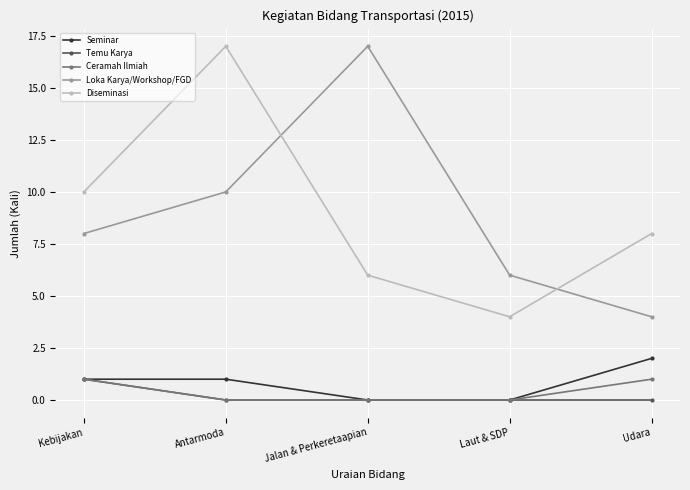

What is the average value of the Loka Karya/Workshop/FGD series?

9